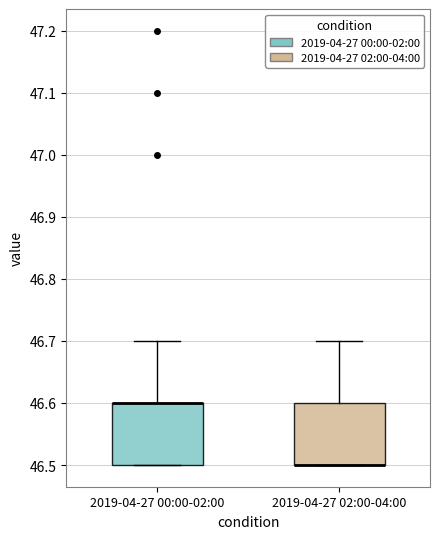

Reading left to right, transcribe this box plot: for each box, give where its median line is, the range the box spans, and where its two whiskers end, as read against the y-axis. The values are not printed on the chart, so give them approximately, as read against the axis.

2019-04-27 00:00-02:00: median 46.6 (drawn on the box's upper edge), box 46.5 to 46.6, whiskers 46.5 to 46.7
2019-04-27 02:00-04:00: median 46.5 (drawn on the box's lower edge), box 46.5 to 46.6, whiskers 46.5 to 46.7